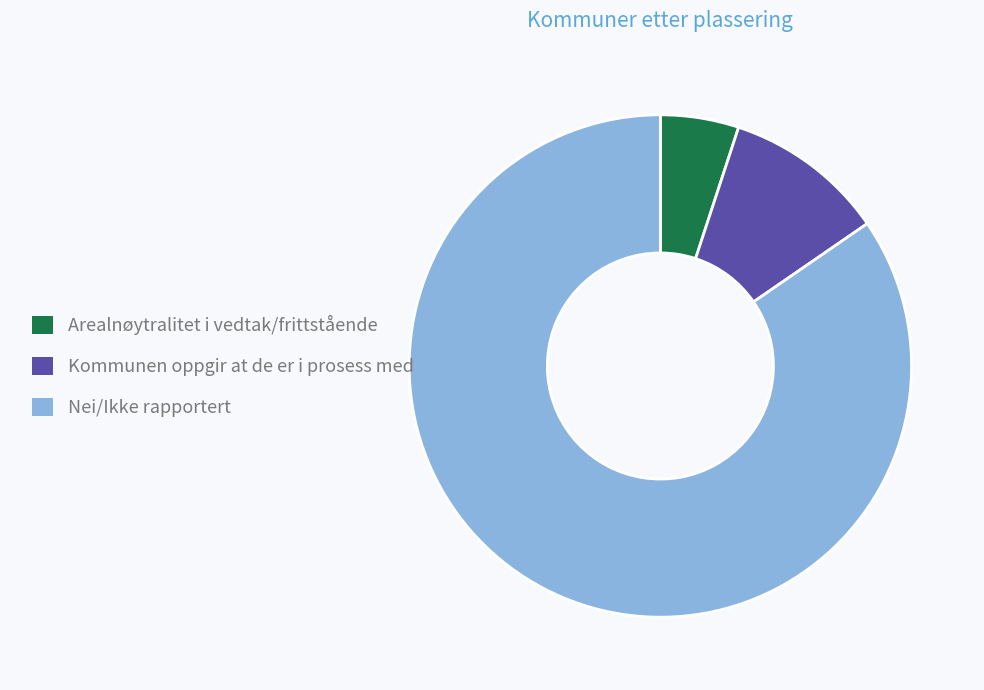

Rank the categories by value from highest to lowest.

Nei/Ikke rapportert, Kommunen oppgir at de er i prosess med, Arealnøytralitet i vedtak/frittstående